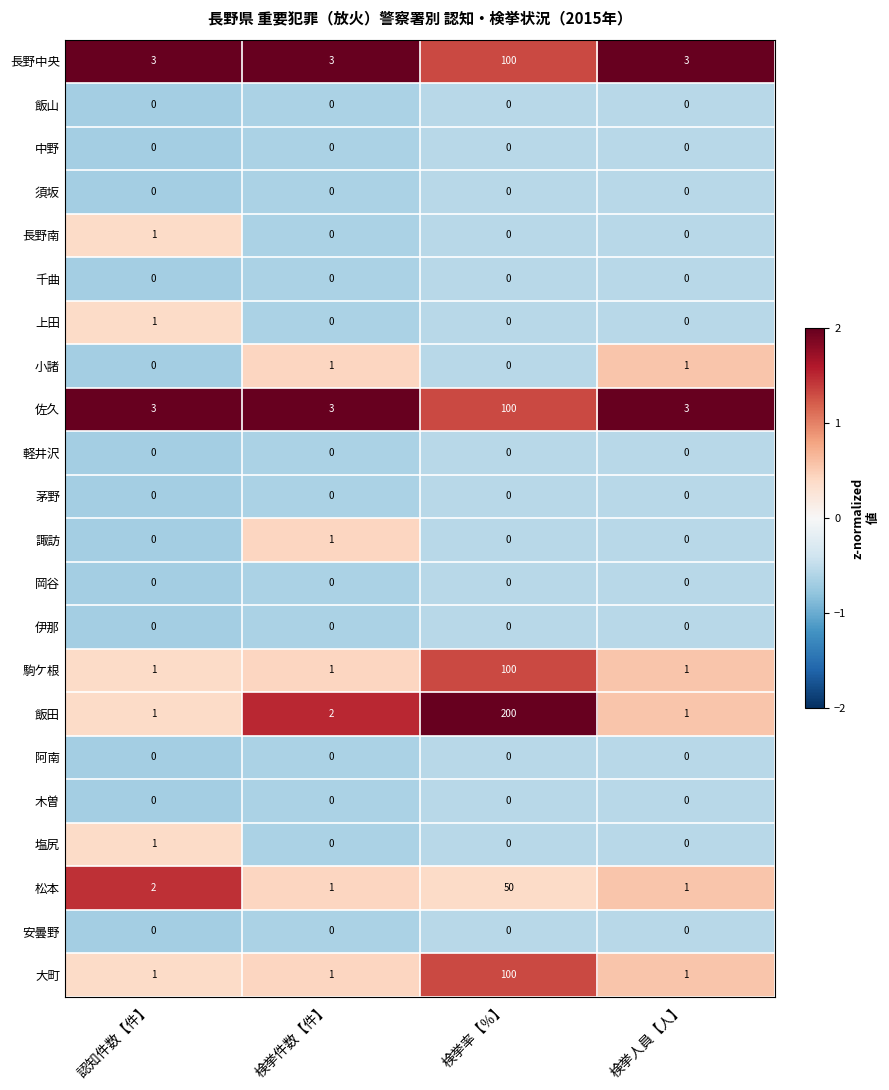

What is the spread (max minus min) of values at 認知件数【件】?

3